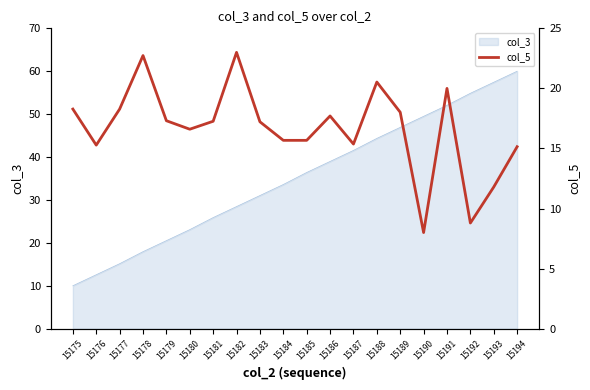

What is the value of the 11th point from the left?

15.7